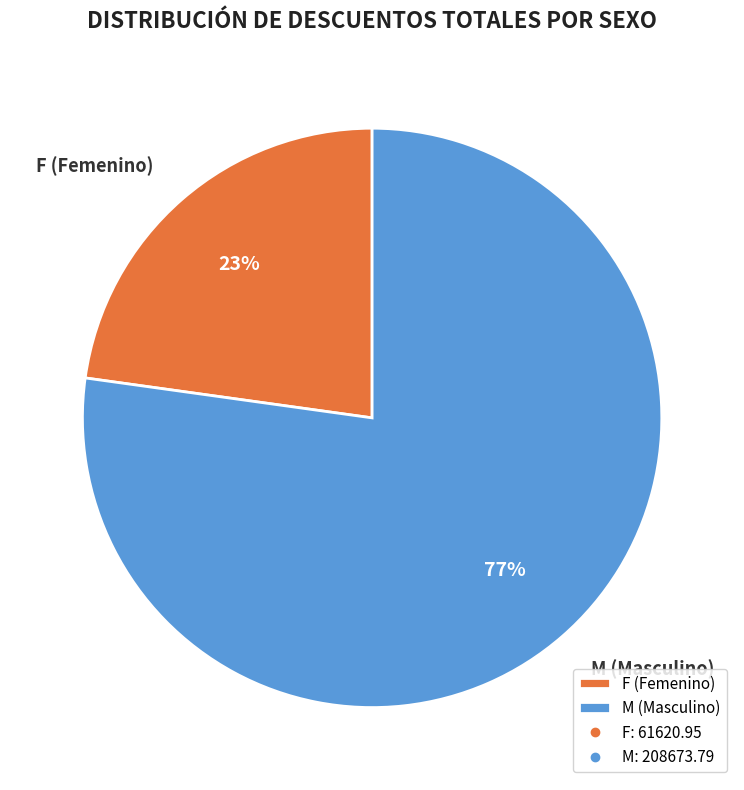

Is it true that M (Masculino) is 77% of the pie?

True